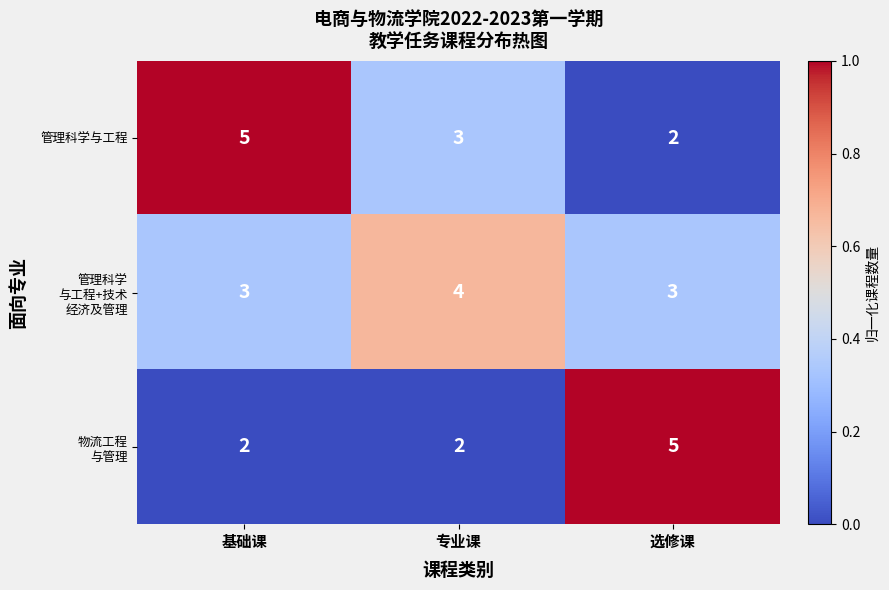

Where is 管理科学与工程 nearest to the value 3?

专业课